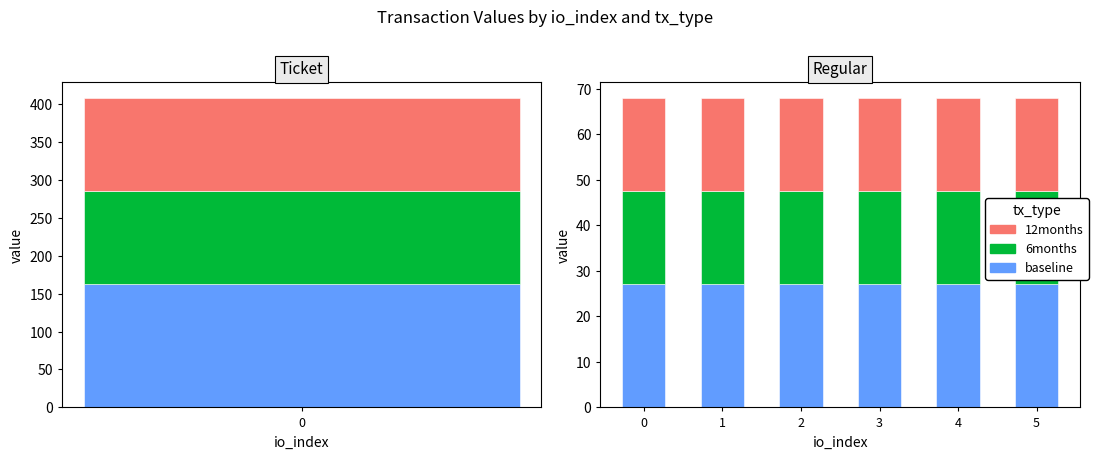

What are all the series names shown in the legend?

baseline, 6months, 12months